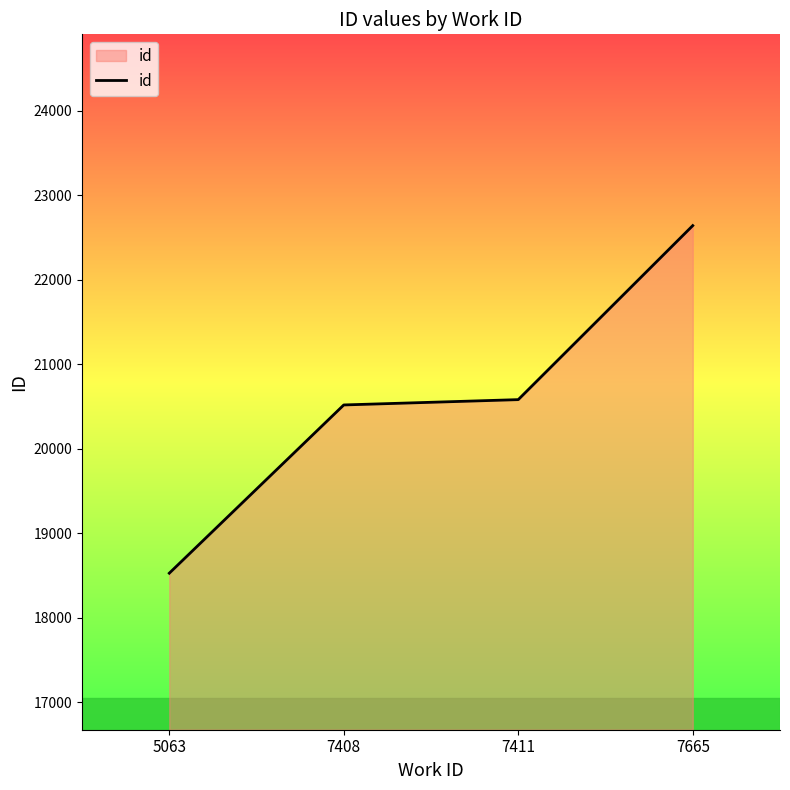

What is the difference between the maximum and second lowest values?

2123.0